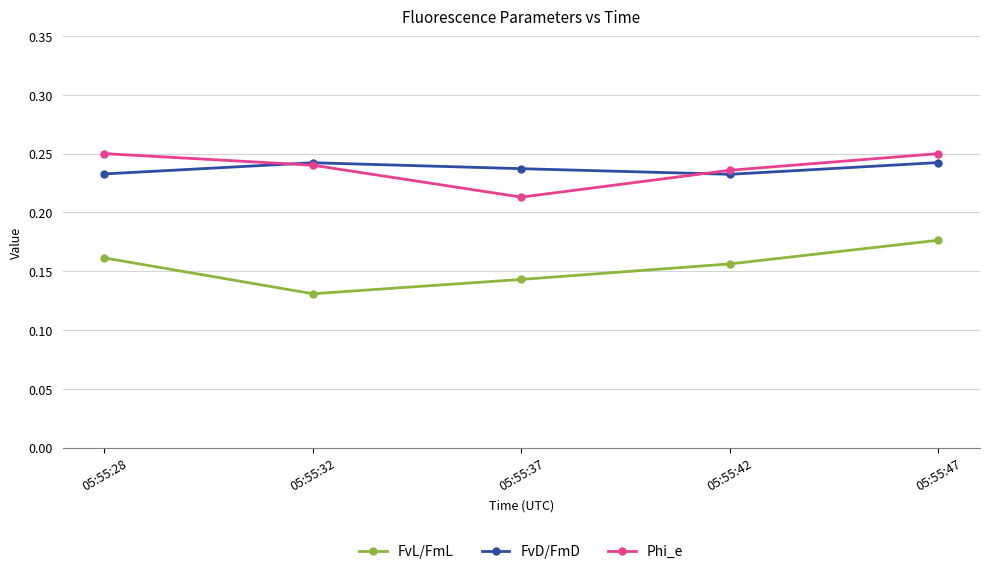

At which label is Phi_e closest to 0?

05:55:37